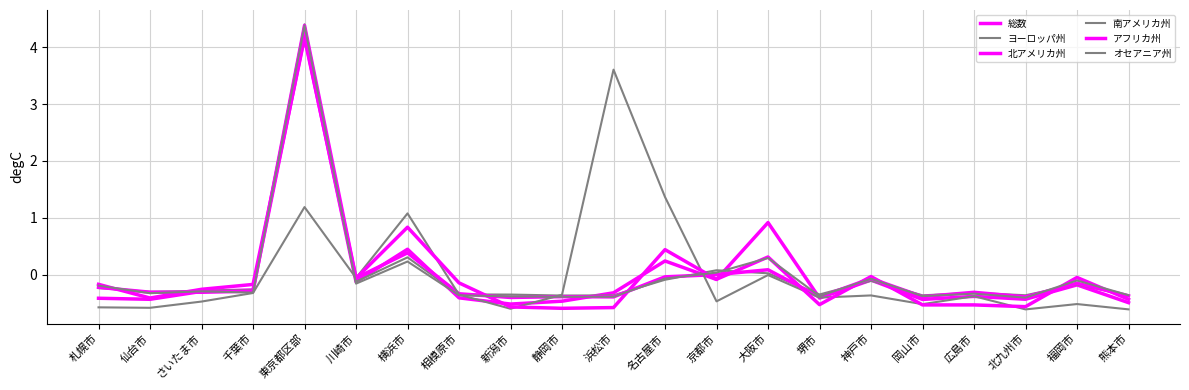

Reading left to right, transcribe all the data shown in this chart.

総数: 札幌市=-0.4	仙台市=-0.4	さいたま市=-0.3	千葉市=-0.3	東京都区部=4.2	川崎市=-0.1	横浜市=0.4	相模原市=-0.4	新潟市=-0.5	静岡市=-0.5	浜松市=-0.3	名古屋市=0.2	京都市=-0.1	大阪市=0.9	堺市=-0.4	神戸市=-0.1	岡山市=-0.4	広島市=-0.4	北九州市=-0.4	福岡市=-0.2	熊本市=-0.5
ヨーロッパ州: 札幌市=-0.2	仙台市=-0.3	さいたま市=-0.3	千葉市=-0.3	東京都区部=4.4	川崎市=-0.1	横浜市=0.3	相模原市=-0.3	新潟市=-0.4	静岡市=-0.4	浜松市=-0.4	名古屋市=-0.1	京都市=0.1	大阪市=0.0	堺市=-0.4	神戸市=-0.1	岡山市=-0.4	広島市=-0.3	北九州市=-0.4	福岡市=-0.2	熊本市=-0.4
北アメリカ州: 札幌市=-0.2	仙台市=-0.3	さいたま市=-0.3	千葉市=-0.3	東京都区部=4.4	川崎市=-0.1	横浜市=0.4	相模原市=-0.3	新潟市=-0.4	静岡市=-0.4	浜松市=-0.4	名古屋市=-0.0	京都市=-0.0	大阪市=0.1	堺市=-0.4	神戸市=-0.1	岡山市=-0.4	広島市=-0.3	北九州市=-0.4	福岡市=-0.2	熊本市=-0.4
南アメリカ州: 札幌市=-0.6	仙台市=-0.6	さいたま市=-0.5	千葉市=-0.3	東京都区部=1.2	川崎市=-0.1	横浜市=1.1	相模原市=-0.4	新潟市=-0.6	静岡市=-0.4	浜松市=3.6	名古屋市=1.4	京都市=-0.5	大阪市=-0.0	堺市=-0.4	神戸市=-0.4	岡山市=-0.5	広島市=-0.4	北九州市=-0.6	福岡市=-0.5	熊本市=-0.6
アフリカ州: 札幌市=-0.2	仙台市=-0.4	さいたま市=-0.3	千葉市=-0.2	東京都区部=4.2	川崎市=-0.1	横浜市=0.8	相模原市=-0.1	新潟市=-0.6	静岡市=-0.6	浜松市=-0.6	名古屋市=0.4	京都市=-0.1	大阪市=0.3	堺市=-0.5	神戸市=-0.0	岡山市=-0.5	広島市=-0.5	北九州市=-0.6	福岡市=-0.1	熊本市=-0.4
オセアニア州: 札幌市=-0.2	仙台市=-0.3	さいたま市=-0.3	千葉市=-0.3	東京都区部=4.4	川崎市=-0.2	横浜市=0.2	相模原市=-0.4	新潟市=-0.4	静岡市=-0.4	浜松市=-0.4	名古屋市=-0.1	京都市=0.0	大阪市=0.3	堺市=-0.4	神戸市=-0.1	岡山市=-0.4	広島市=-0.3	北九州市=-0.4	福岡市=-0.1	熊本市=-0.4